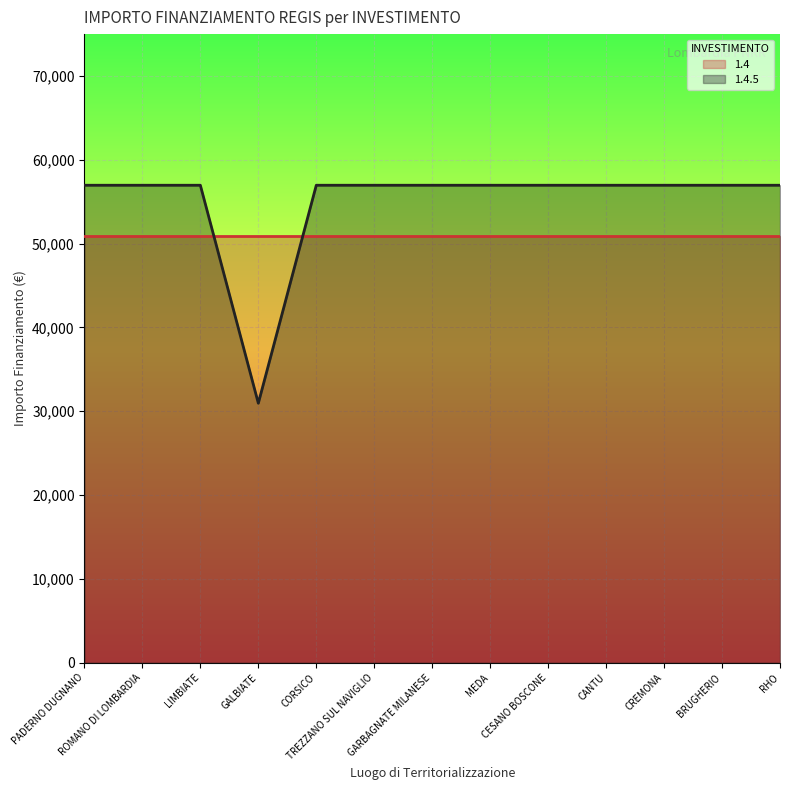

What is the minimum value shown in the chart?

30959.5